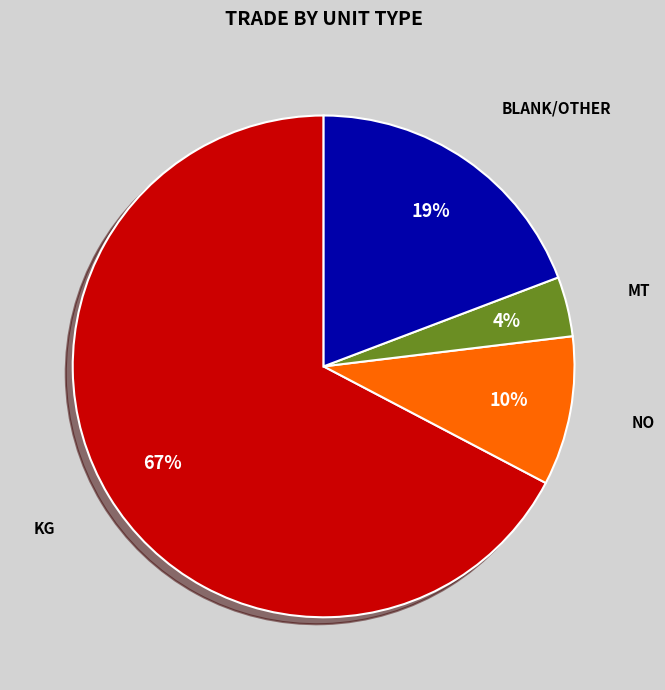

Count the number of slices in the pie.

4